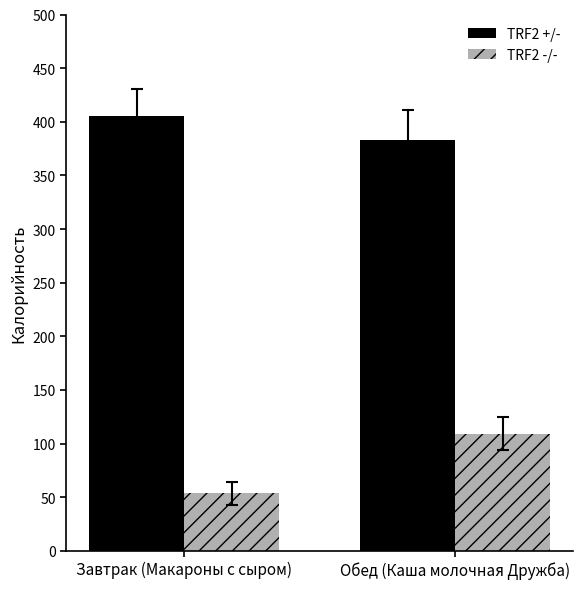

Where is TRF2 +/- nearest to the value 394?

Обед (Каша молочная Дружба)